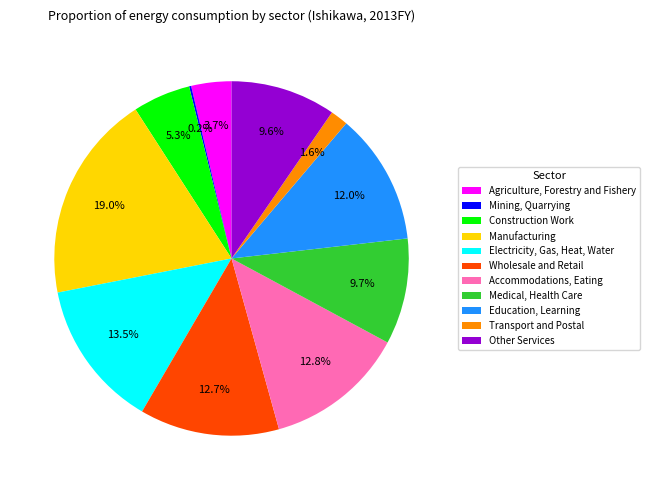

Is there a majority slice in this chart?

No